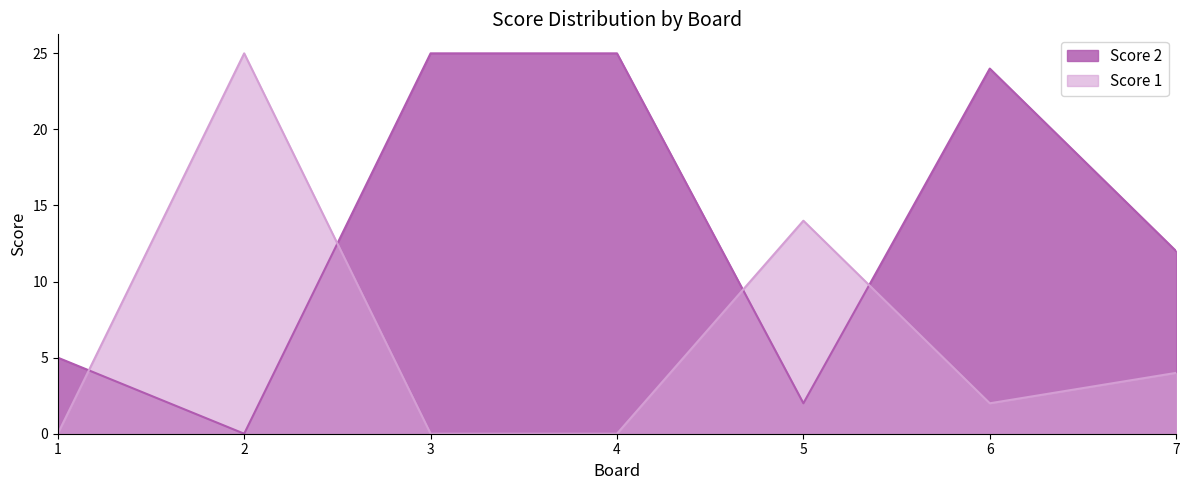

How many intersections are there between Score 2 and Score 1?

4